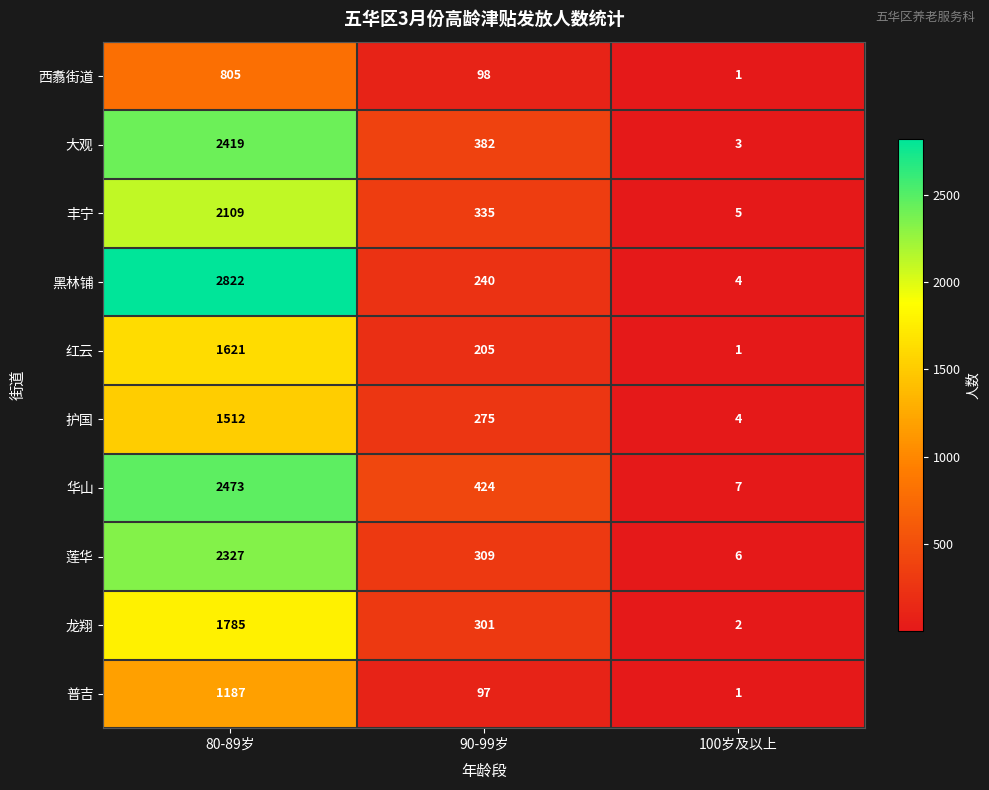

Count the number of data series in this chart.

10